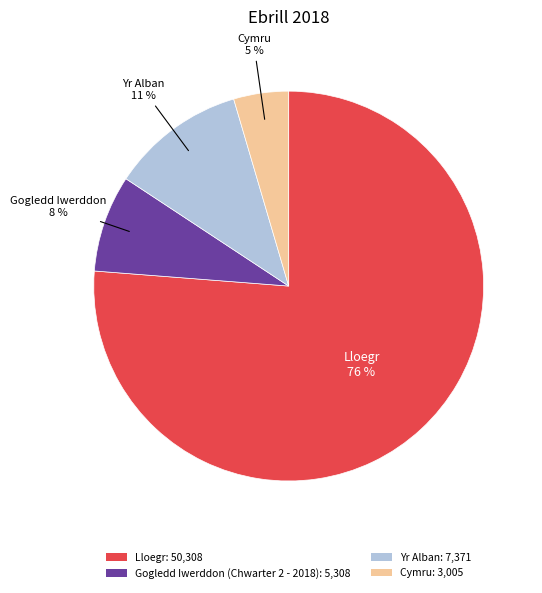

Does any single category account for the majority?

Yes